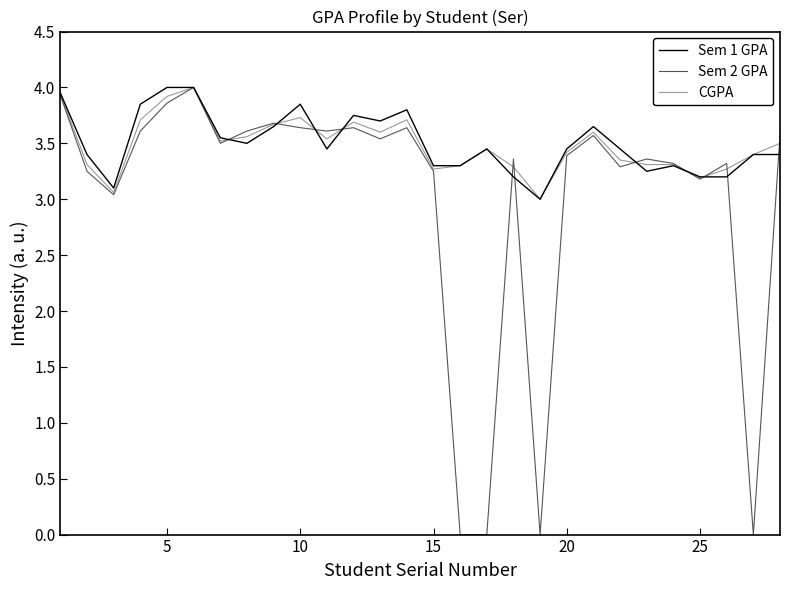

Which series has the widest spread of values?

Sem 2 GPA